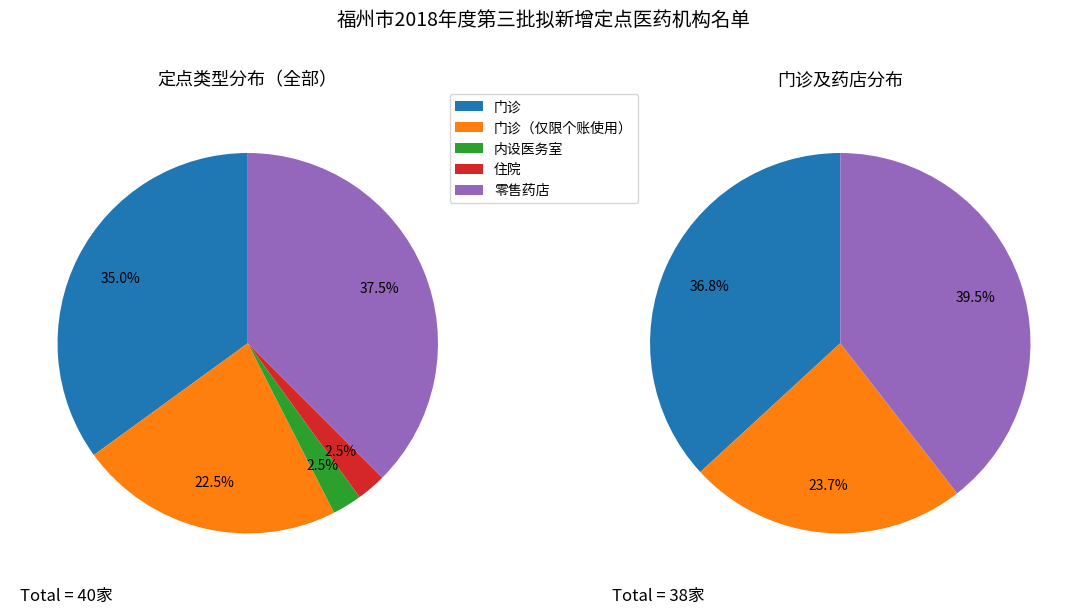

Rank the categories by value from highest to lowest.

零售药店, 门诊, 门诊（仅限个账使用）, 内设医务室, 住院